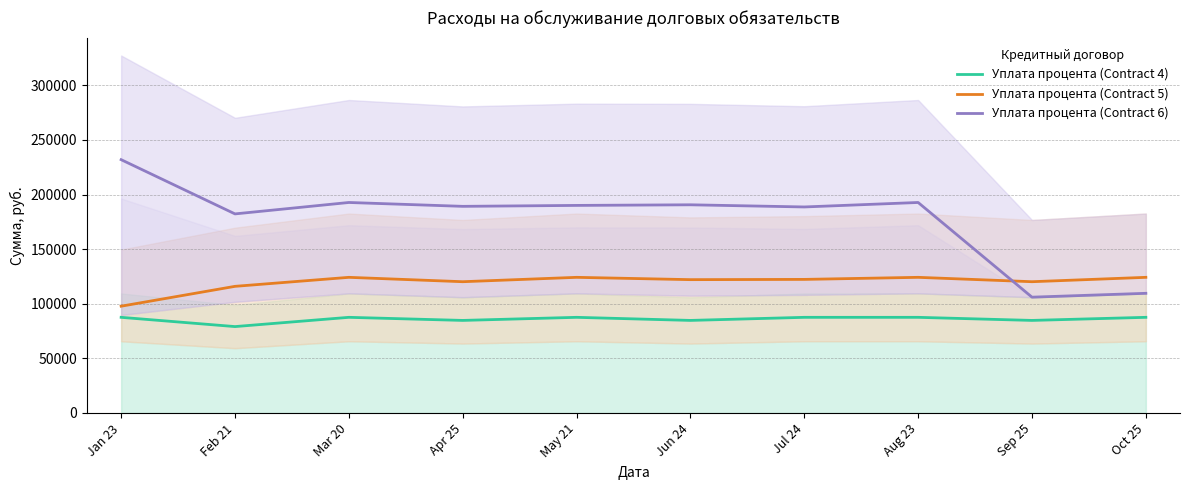

How many data points in Уплата процента (Contract 6) are less than 190012?

5